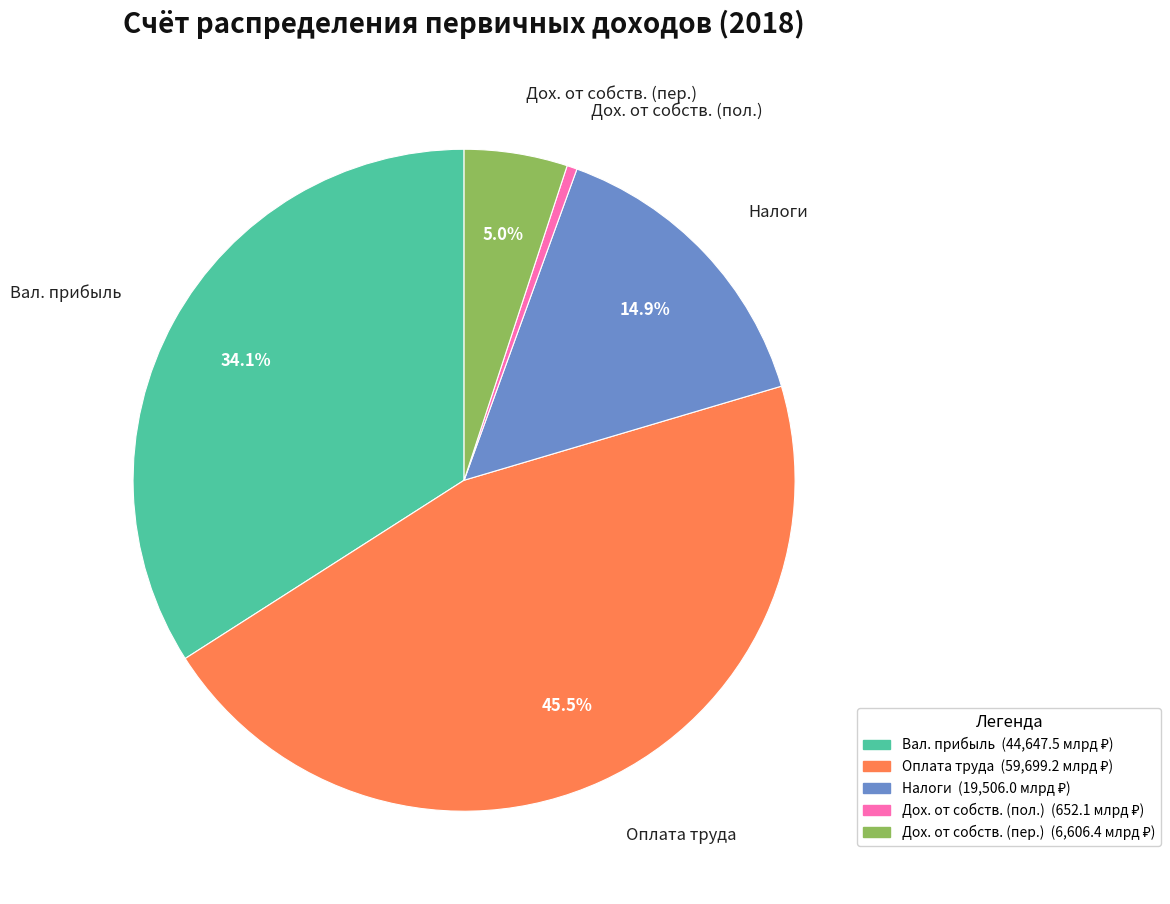

Is there any slice that represents more than half of the pie?

No